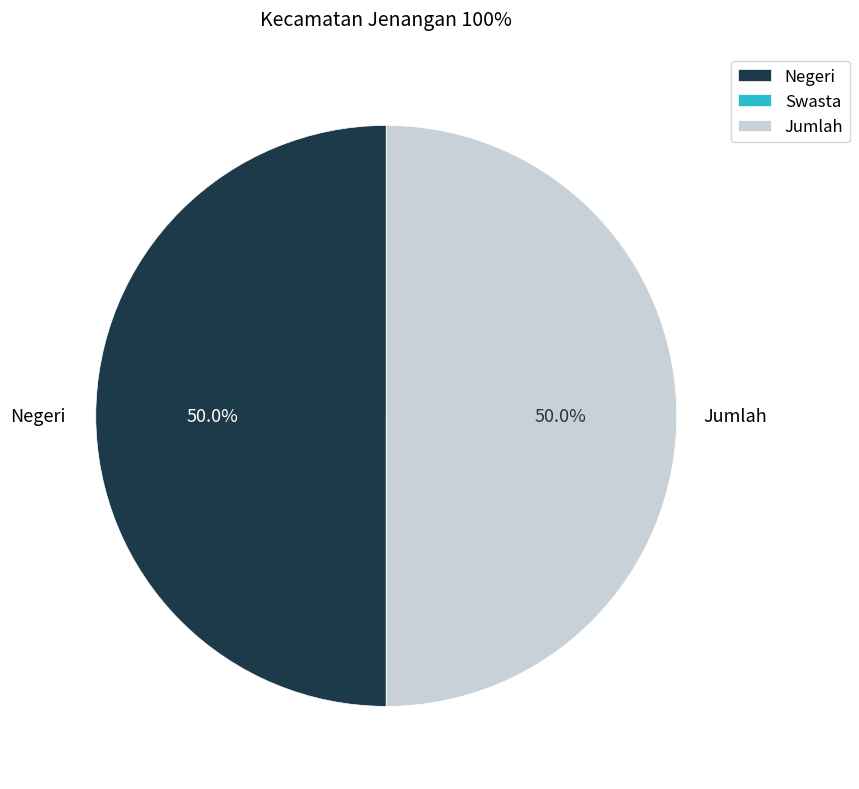

Approximately how many times larger is the value at Negeri compared to Jumlah?

1.0